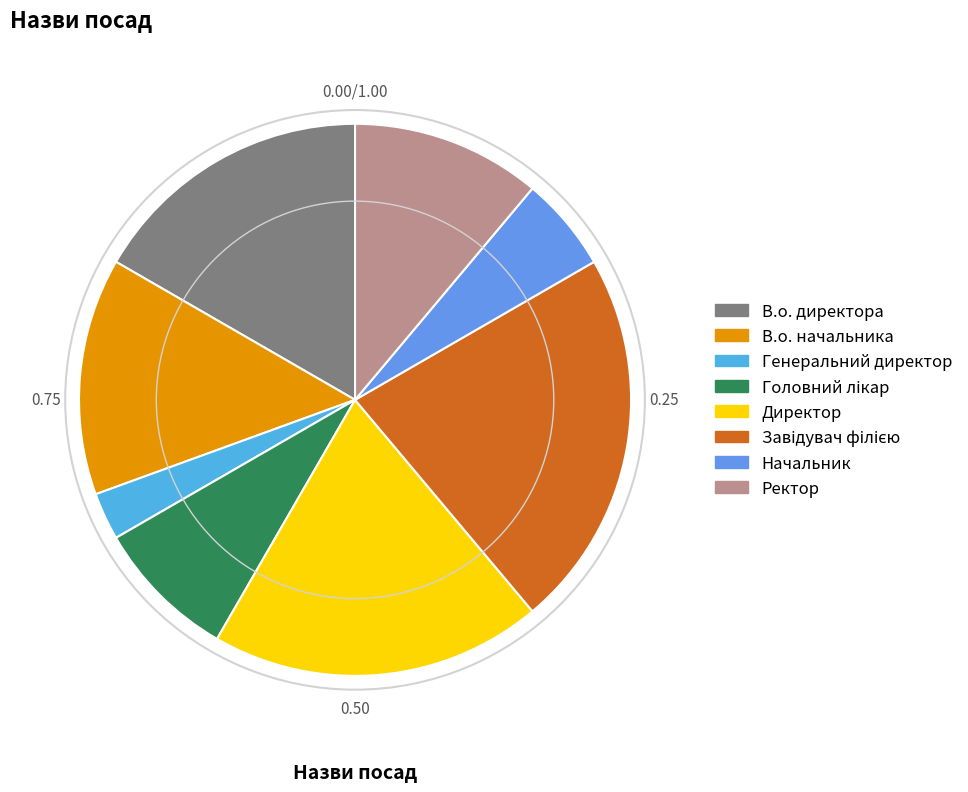

How many segments does this pie chart have?

8